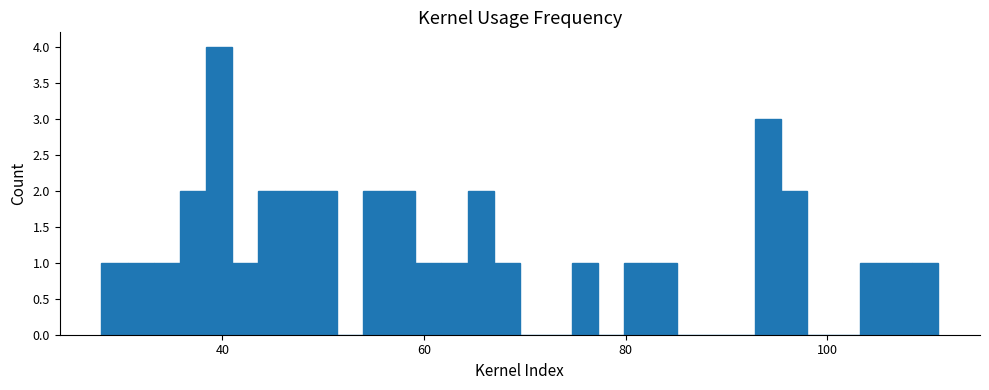

Around what value on the x-axis is the tallest bar? Give the approximate position of its centre, as read against the axis.

40